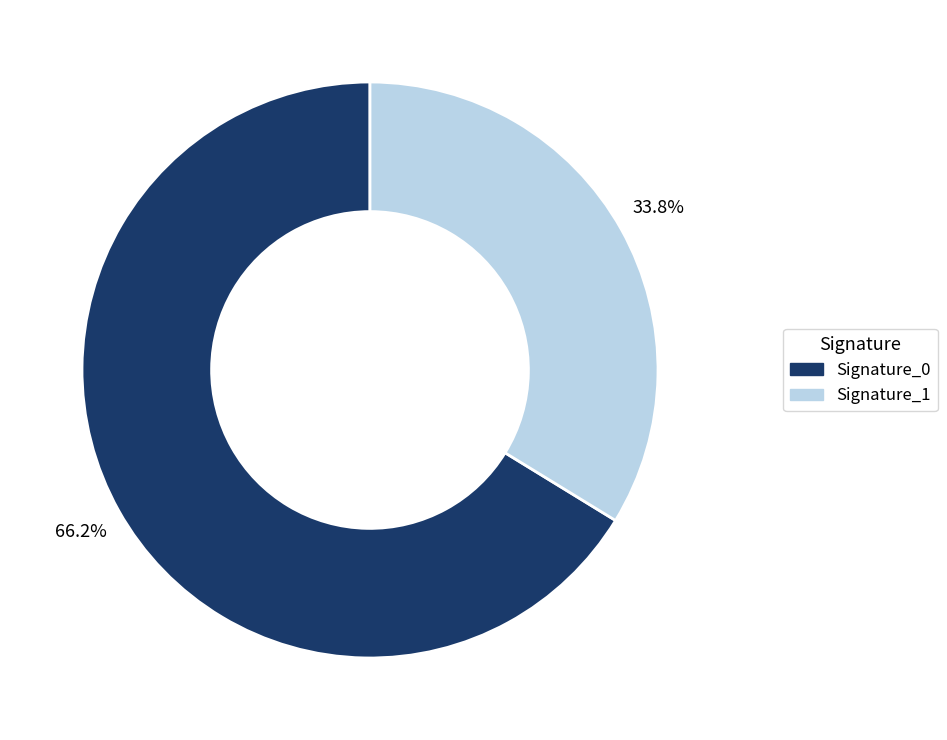

Does any single category account for the majority?

Yes